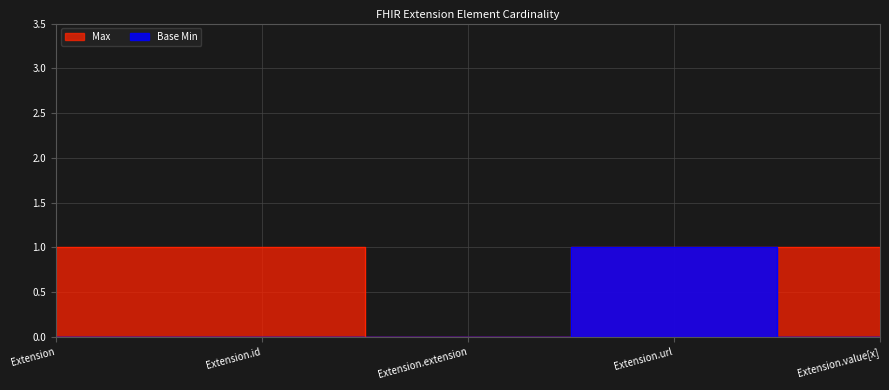

What is the value of the Base Min point at the 4th from the left?

1